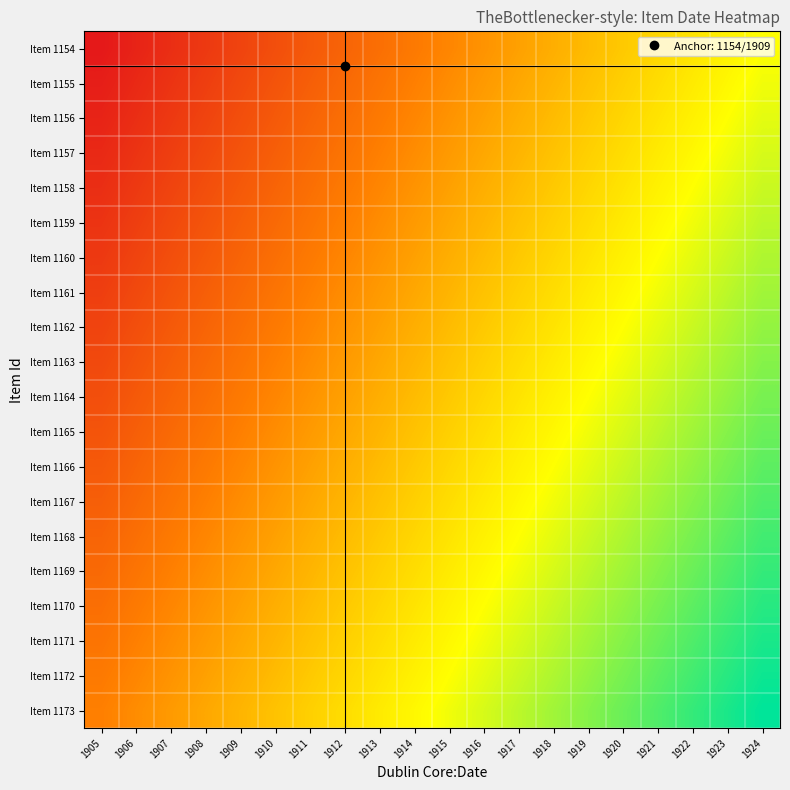

Reading left to right, transcribe all the data shown in this chart.

Item 1154: 1905=1905.0	1906=1905.2	1907=1905.4	1908=1905.6	1909=1905.8	1910=1906.1	1911=1906.3	1912=1906.5	1913=1906.7	1914=1906.9	1915=1907.1	1916=1907.3	1917=1907.5	1918=1907.7	1919=1907.9	1920=1908.2	1921=1908.4	1922=1908.6	1923=1908.8	1924=1909.0
Item 1155: 1905=1905.1	1906=1905.3	1907=1905.5	1908=1905.7	1909=1905.9	1910=1906.2	1911=1906.4	1912=1906.6	1913=1906.8	1914=1907.0	1915=1907.2	1916=1907.4	1917=1907.6	1918=1907.8	1919=1908.1	1920=1908.3	1921=1908.5	1922=1908.7	1923=1908.9	1924=1909.1
Item 1156: 1905=1905.2	1906=1905.4	1907=1905.6	1908=1905.8	1909=1906.1	1910=1906.3	1911=1906.5	1912=1906.7	1913=1906.9	1914=1907.1	1915=1907.3	1916=1907.5	1917=1907.7	1918=1907.9	1919=1908.2	1920=1908.4	1921=1908.6	1922=1908.8	1923=1909.0	1924=1909.2
Item 1157: 1905=1905.3	1906=1905.5	1907=1905.7	1908=1905.9	1909=1906.2	1910=1906.4	1911=1906.6	1912=1906.8	1913=1907.0	1914=1907.2	1915=1907.4	1916=1907.6	1917=1907.8	1918=1908.1	1919=1908.3	1920=1908.5	1921=1908.7	1922=1908.9	1923=1909.1	1924=1909.3
Item 1158: 1905=1905.4	1906=1905.6	1907=1905.8	1908=1906.1	1909=1906.3	1910=1906.5	1911=1906.7	1912=1906.9	1913=1907.1	1914=1907.3	1915=1907.5	1916=1907.7	1917=1907.9	1918=1908.2	1919=1908.4	1920=1908.6	1921=1908.8	1922=1909.0	1923=1909.2	1924=1909.4
Item 1159: 1905=1905.5	1906=1905.7	1907=1905.9	1908=1906.2	1909=1906.4	1910=1906.6	1911=1906.8	1912=1907.0	1913=1907.2	1914=1907.4	1915=1907.6	1916=1907.8	1917=1908.1	1918=1908.3	1919=1908.5	1920=1908.7	1921=1908.9	1922=1909.1	1923=1909.3	1924=1909.5
Item 1160: 1905=1905.6	1906=1905.8	1907=1906.1	1908=1906.3	1909=1906.5	1910=1906.7	1911=1906.9	1912=1907.1	1913=1907.3	1914=1907.5	1915=1907.7	1916=1907.9	1917=1908.2	1918=1908.4	1919=1908.6	1920=1908.8	1921=1909.0	1922=1909.2	1923=1909.4	1924=1909.6
Item 1161: 1905=1905.7	1906=1905.9	1907=1906.2	1908=1906.4	1909=1906.6	1910=1906.8	1911=1907.0	1912=1907.2	1913=1907.4	1914=1907.6	1915=1907.8	1916=1908.1	1917=1908.3	1918=1908.5	1919=1908.7	1920=1908.9	1921=1909.1	1922=1909.3	1923=1909.5	1924=1909.7
Item 1162: 1905=1905.8	1906=1906.1	1907=1906.3	1908=1906.5	1909=1906.7	1910=1906.9	1911=1907.1	1912=1907.3	1913=1907.5	1914=1907.7	1915=1907.9	1916=1908.2	1917=1908.4	1918=1908.6	1919=1908.8	1920=1909.0	1921=1909.2	1922=1909.4	1923=1909.6	1924=1909.8
Item 1163: 1905=1905.9	1906=1906.2	1907=1906.4	1908=1906.6	1909=1906.8	1910=1907.0	1911=1907.2	1912=1907.4	1913=1907.6	1914=1907.8	1915=1908.1	1916=1908.3	1917=1908.5	1918=1908.7	1919=1908.9	1920=1909.1	1921=1909.3	1922=1909.5	1923=1909.7	1924=1909.9
Item 1164: 1905=1906.1	1906=1906.3	1907=1906.5	1908=1906.7	1909=1906.9	1910=1907.1	1911=1907.3	1912=1907.5	1913=1907.7	1914=1907.9	1915=1908.2	1916=1908.4	1917=1908.6	1918=1908.8	1919=1909.0	1920=1909.2	1921=1909.4	1922=1909.6	1923=1909.8	1924=1910.1
Item 1165: 1905=1906.2	1906=1906.4	1907=1906.6	1908=1906.8	1909=1907.0	1910=1907.2	1911=1907.4	1912=1907.6	1913=1907.8	1914=1908.1	1915=1908.3	1916=1908.5	1917=1908.7	1918=1908.9	1919=1909.1	1920=1909.3	1921=1909.5	1922=1909.7	1923=1909.9	1924=1910.2
Item 1166: 1905=1906.3	1906=1906.5	1907=1906.7	1908=1906.9	1909=1907.1	1910=1907.3	1911=1907.5	1912=1907.7	1913=1907.9	1914=1908.2	1915=1908.4	1916=1908.6	1917=1908.8	1918=1909.0	1919=1909.2	1920=1909.4	1921=1909.6	1922=1909.8	1923=1910.1	1924=1910.3
Item 1167: 1905=1906.4	1906=1906.6	1907=1906.8	1908=1907.0	1909=1907.2	1910=1907.4	1911=1907.6	1912=1907.8	1913=1908.1	1914=1908.3	1915=1908.5	1916=1908.7	1917=1908.9	1918=1909.1	1919=1909.3	1920=1909.5	1921=1909.7	1922=1909.9	1923=1910.2	1924=1910.4
Item 1168: 1905=1906.5	1906=1906.7	1907=1906.9	1908=1907.1	1909=1907.3	1910=1907.5	1911=1907.7	1912=1907.9	1913=1908.2	1914=1908.4	1915=1908.6	1916=1908.8	1917=1909.0	1918=1909.2	1919=1909.4	1920=1909.6	1921=1909.8	1922=1910.1	1923=1910.3	1924=1910.5
Item 1169: 1905=1906.6	1906=1906.8	1907=1907.0	1908=1907.2	1909=1907.4	1910=1907.6	1911=1907.8	1912=1908.1	1913=1908.3	1914=1908.5	1915=1908.7	1916=1908.9	1917=1909.1	1918=1909.3	1919=1909.5	1920=1909.7	1921=1909.9	1922=1910.2	1923=1910.4	1924=1910.6
Item 1170: 1905=1906.7	1906=1906.9	1907=1907.1	1908=1907.3	1909=1907.5	1910=1907.7	1911=1907.9	1912=1908.2	1913=1908.4	1914=1908.6	1915=1908.8	1916=1909.0	1917=1909.2	1918=1909.4	1919=1909.6	1920=1909.8	1921=1910.1	1922=1910.3	1923=1910.5	1924=1910.7
Item 1171: 1905=1906.8	1906=1907.0	1907=1907.2	1908=1907.4	1909=1907.6	1910=1907.8	1911=1908.1	1912=1908.3	1913=1908.5	1914=1908.7	1915=1908.9	1916=1909.1	1917=1909.3	1918=1909.5	1919=1909.7	1920=1909.9	1921=1910.2	1922=1910.4	1923=1910.6	1924=1910.8
Item 1172: 1905=1906.9	1906=1907.1	1907=1907.3	1908=1907.5	1909=1907.7	1910=1907.9	1911=1908.2	1912=1908.4	1913=1908.6	1914=1908.8	1915=1909.0	1916=1909.2	1917=1909.4	1918=1909.6	1919=1909.8	1920=1910.1	1921=1910.3	1922=1910.5	1923=1910.7	1924=1910.9
Item 1173: 1905=1907.0	1906=1907.2	1907=1907.4	1908=1907.6	1909=1907.8	1910=1908.1	1911=1908.3	1912=1908.5	1913=1908.7	1914=1908.9	1915=1909.1	1916=1909.3	1917=1909.5	1918=1909.7	1919=1909.9	1920=1910.2	1921=1910.4	1922=1910.6	1923=1910.8	1924=1911.0